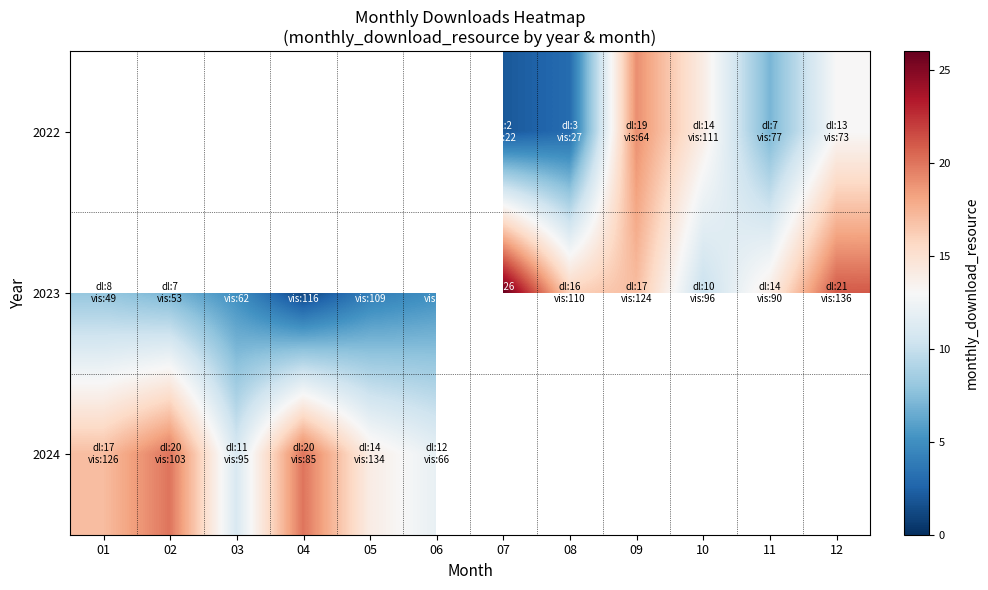

Rank the series by their average value, from highest to lowest.

2022, 2023, 2024